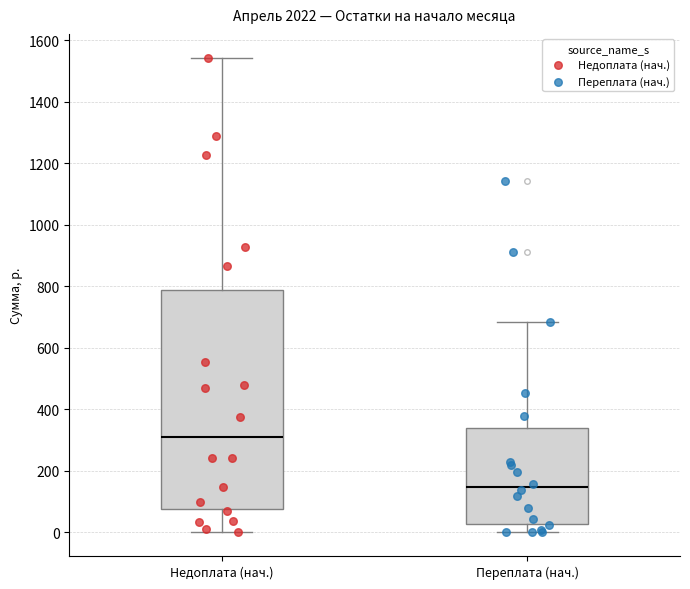

Reading left to right, transcribe this box plot: for each box, give where its median line is, the range the box spans, and where its two whiskers end, as read against the y-axis. The values are not printed on the chart, so give them approximately, as read against the axis.

Недоплата (нач.): median 300, box 80 to 780, whiskers 0 to 1540
Переплата (нач.): median 140, box 20 to 340, whiskers 0 to 680